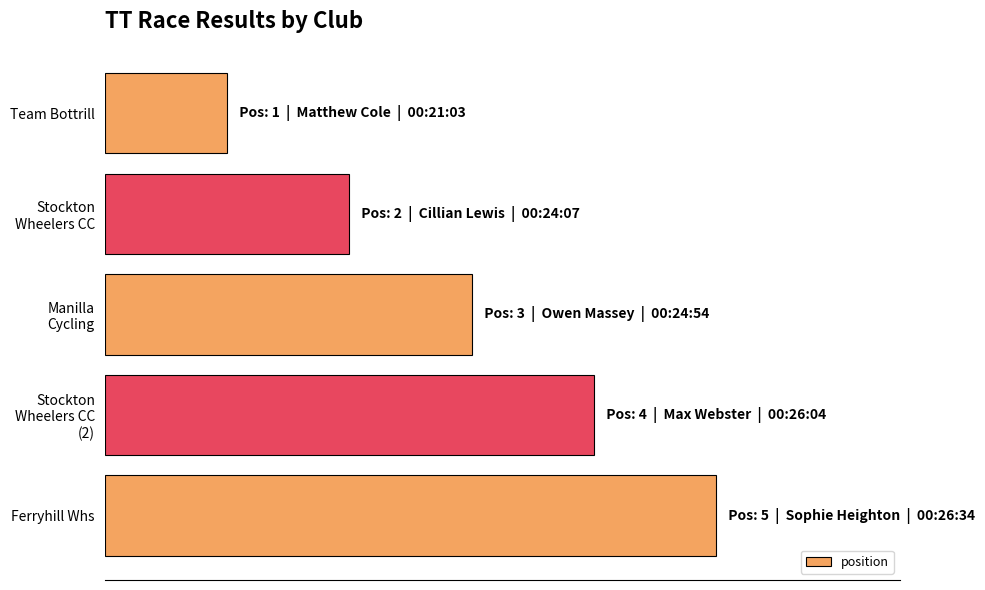

Does the chart contain any negative values?

No